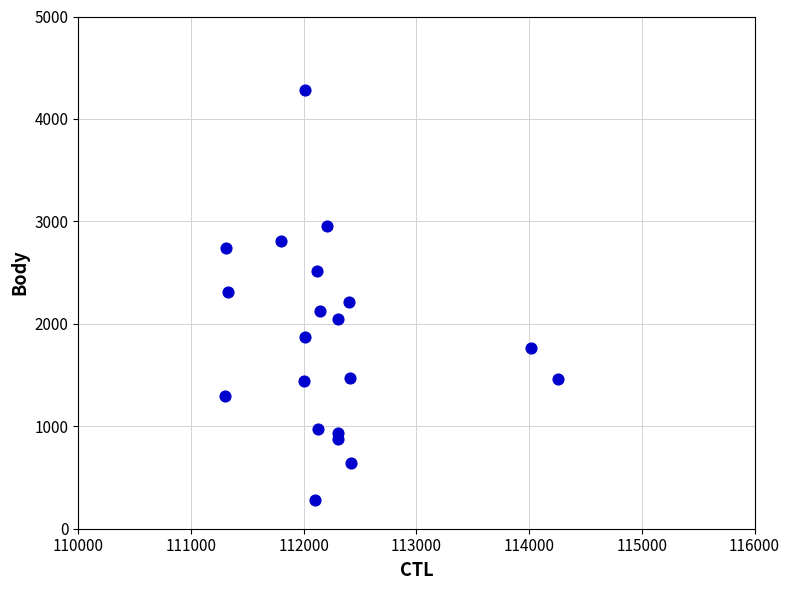

What is the range of X values (max minus min)?

2957